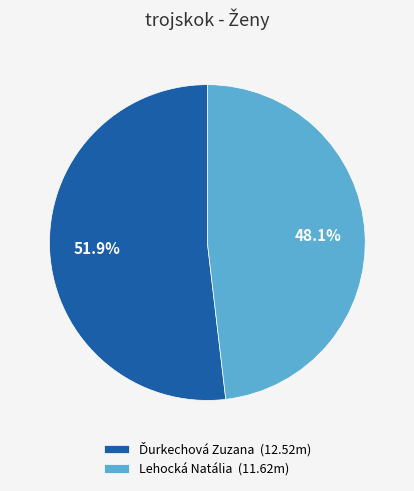

Is there a majority slice in this chart?

Yes